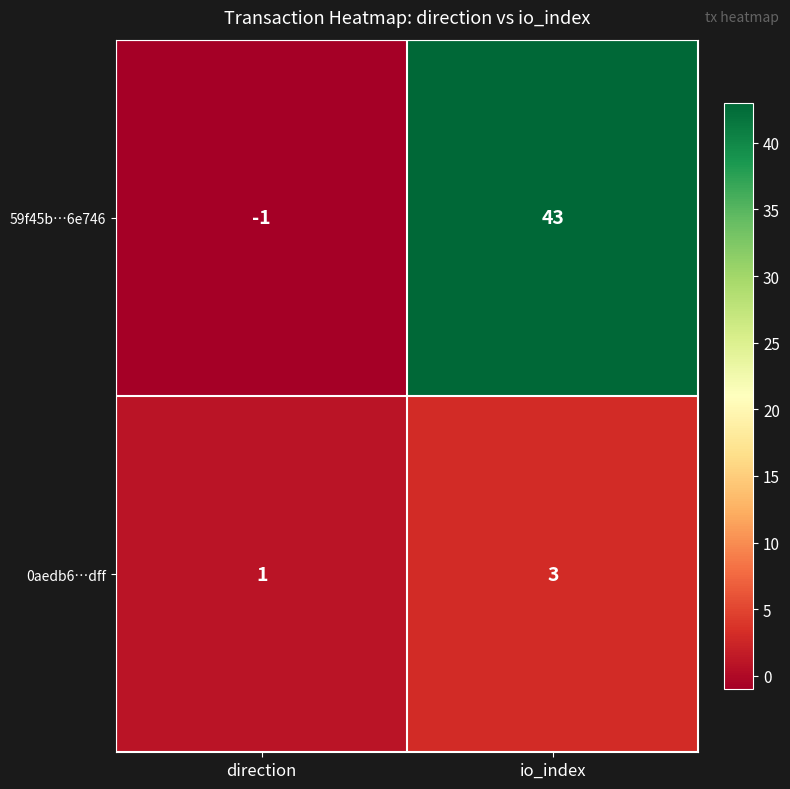

Rank the series by their maximum value, from highest to lowest.

59f45b…6e746, 0aedb6…dff